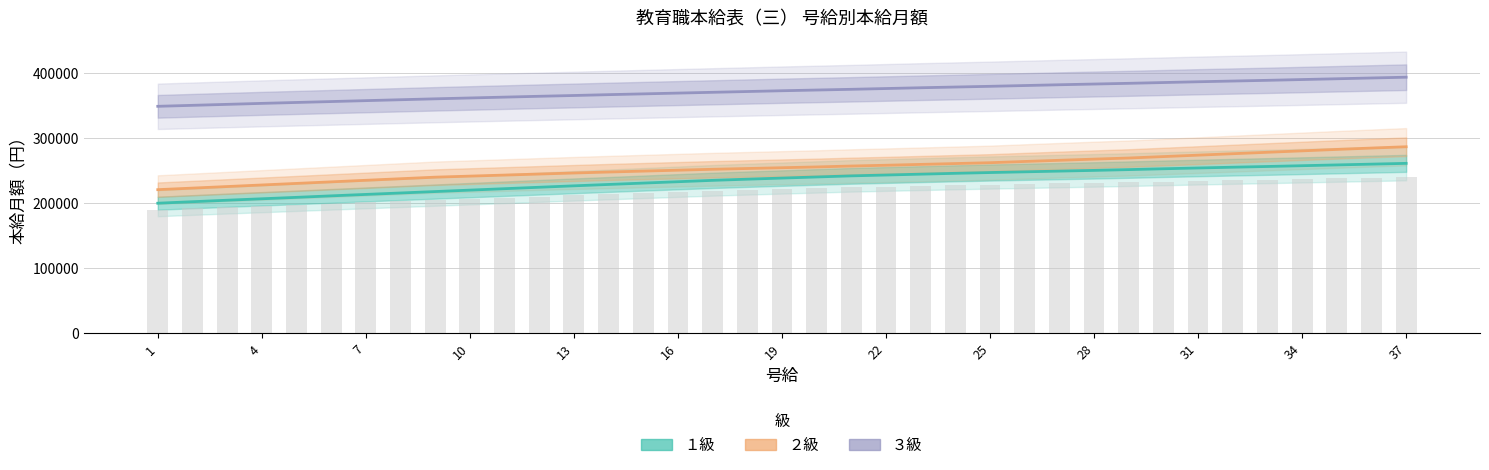

What is the minimum value for ２級?

220700